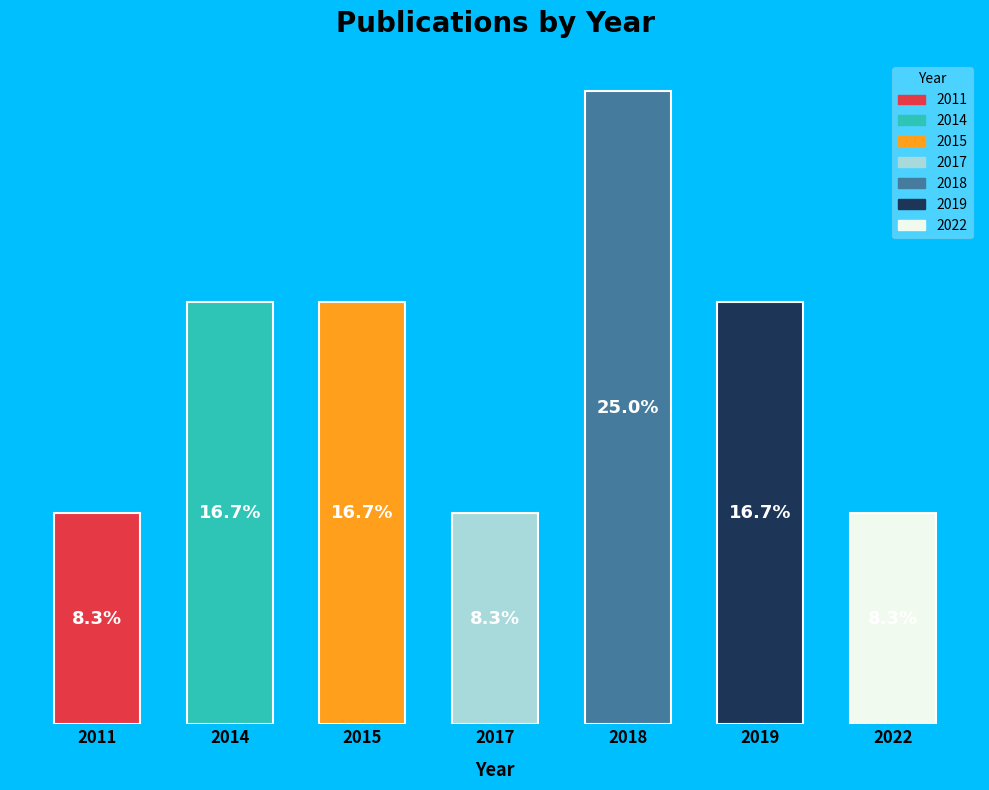

Does the chart contain any negative values?

No